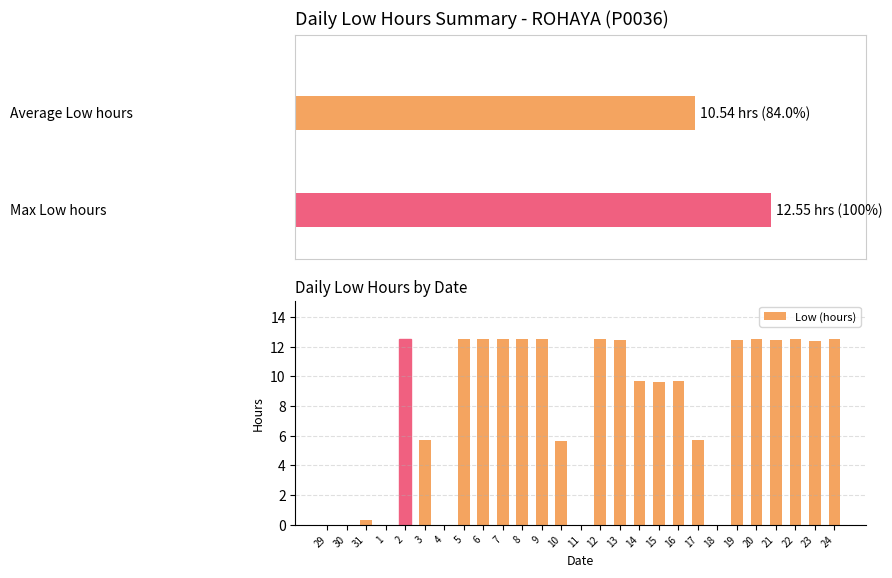

What is the value of the 16th bar from the left?

12.4